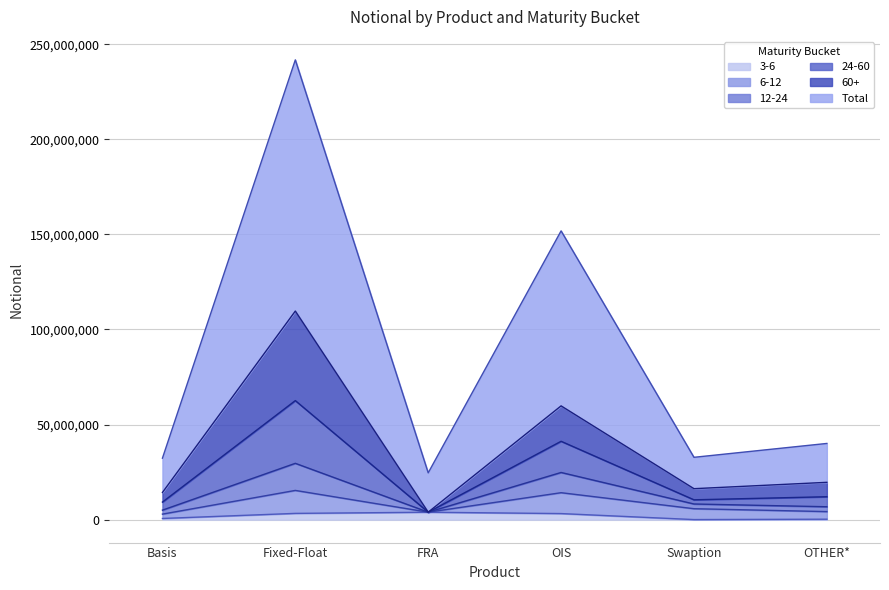

Does the chart display data point markers on the line(s)?

No